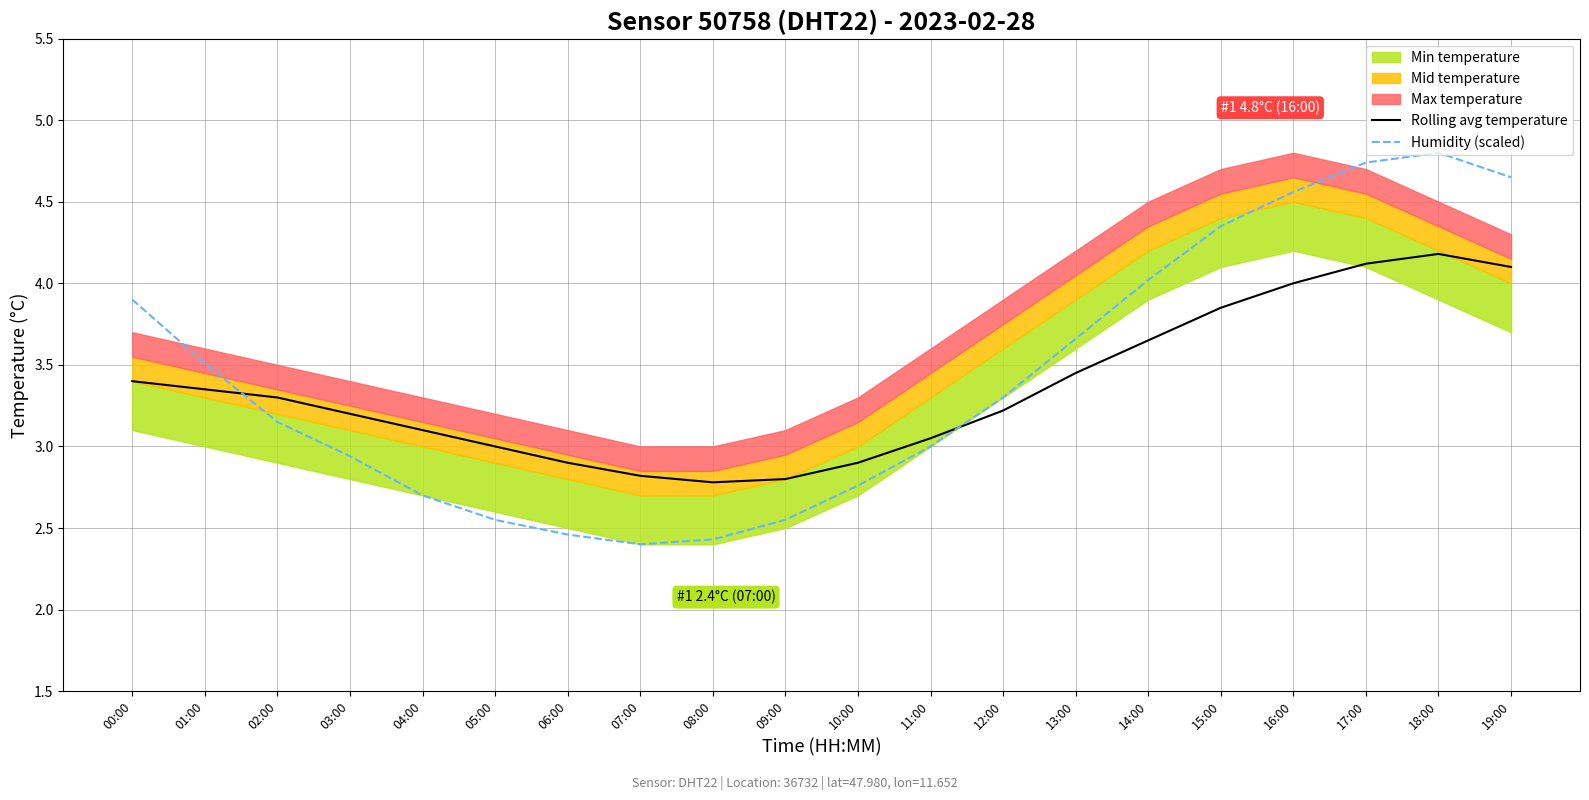

True or false: Rolling avg temperature has a value of 3.0 at 05:00.

True